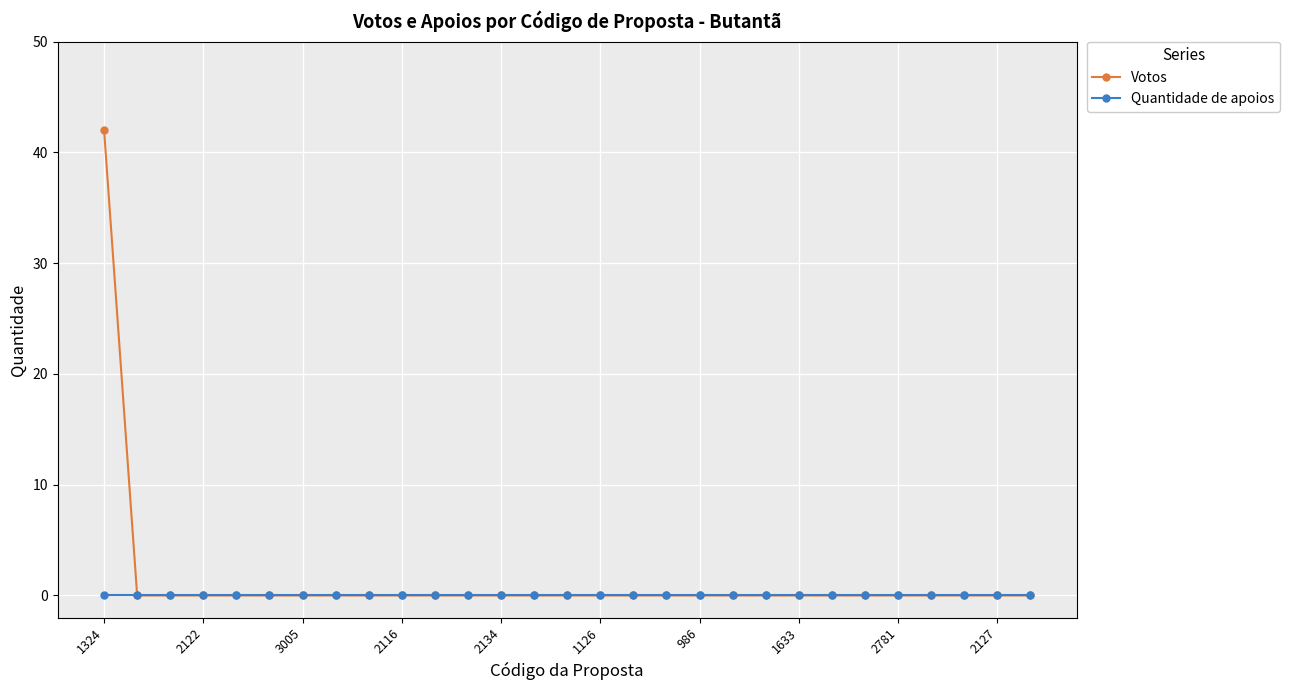

List the series in order of their peak value, highest first.

Votos, Quantidade de apoios